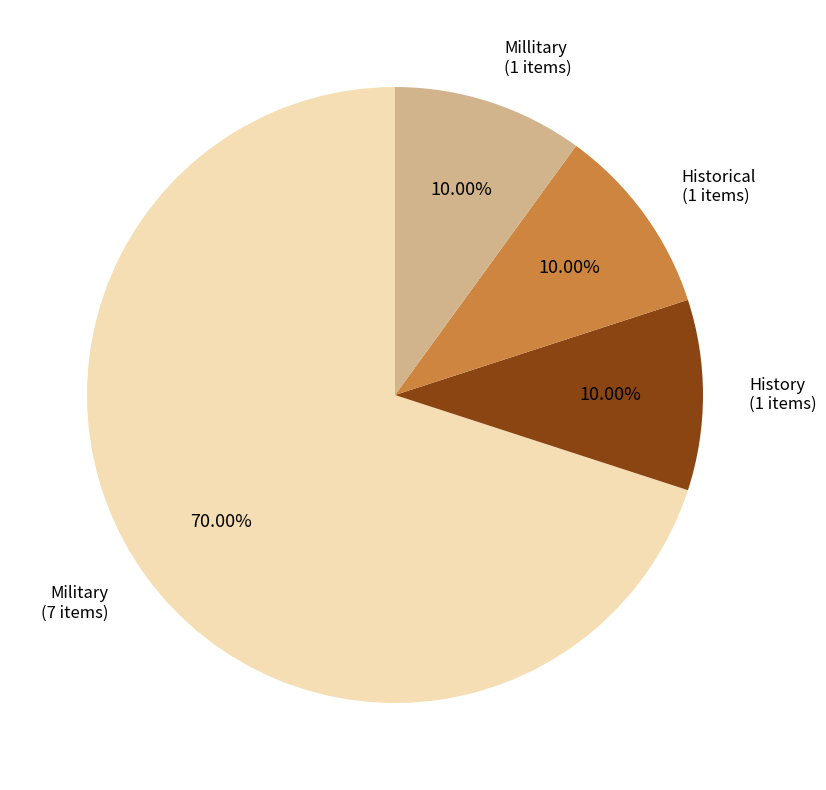

Between Millitary and Military, which is larger?

Military